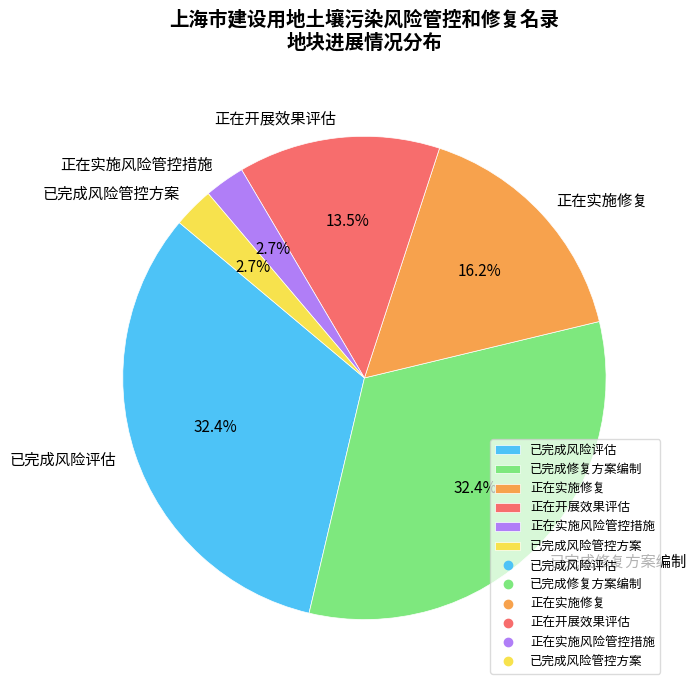

What is the ratio of the value at 正在实施修复 to the value at 正在实施风险管控措施?

6.0